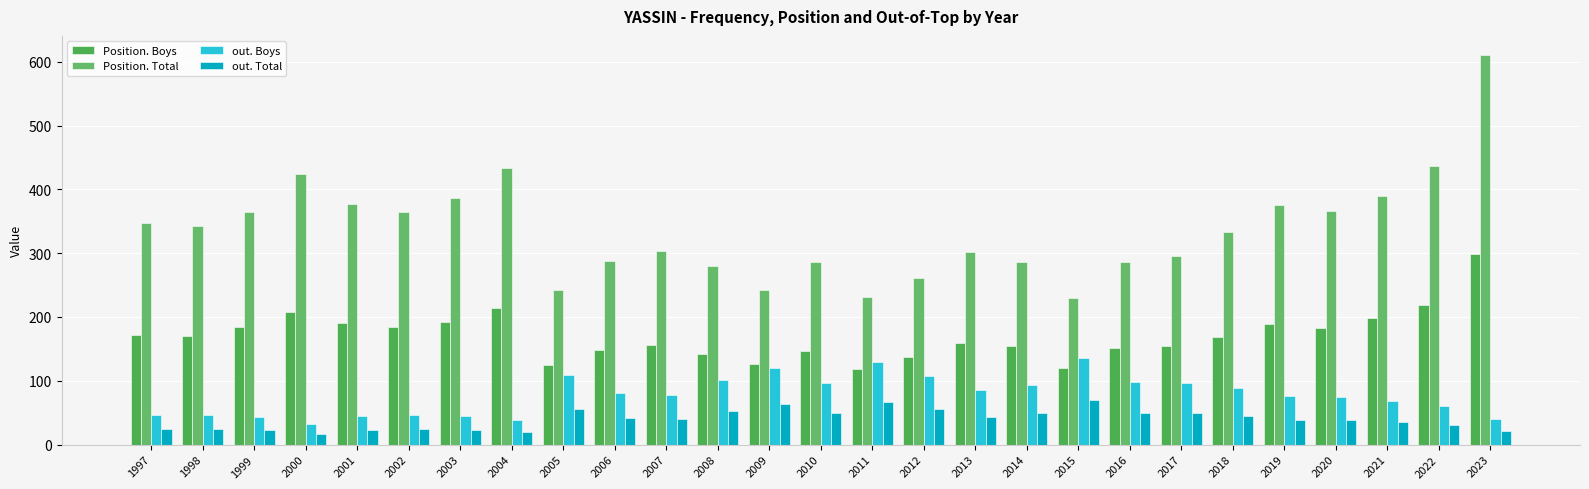

Reading left to right, list all the values displayed in this chart.

Position. Boys: 172	170	184	208	191	185	192	214	125	149	156	142	127	147	118	137	160	155	120	151	154	169	189	183	198	219	299
Position. Total: 348	342	365	424	377	364	387	434	242	287	303	280	242	286	231	261	302	286	230	286	295	333	376	366	390	437	610
out. Boys: 46	46	44	32	45	47	45	39	109	81	77	102	120	96	130	108	86	94	135	98	96	88	76	75	69	60	40
out. Total: 24	24	23	16	23	24	23	20	56	42	40	53	63	50	67	56	44	49	70	50	50	45	39	38	36	31	21